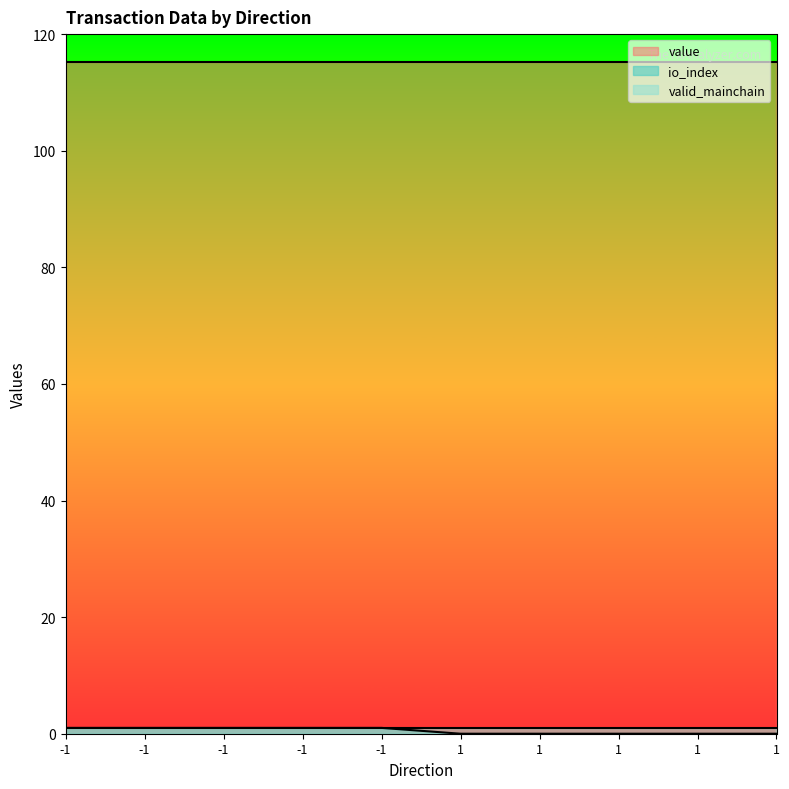

Does the chart display data point markers on the line(s)?

No